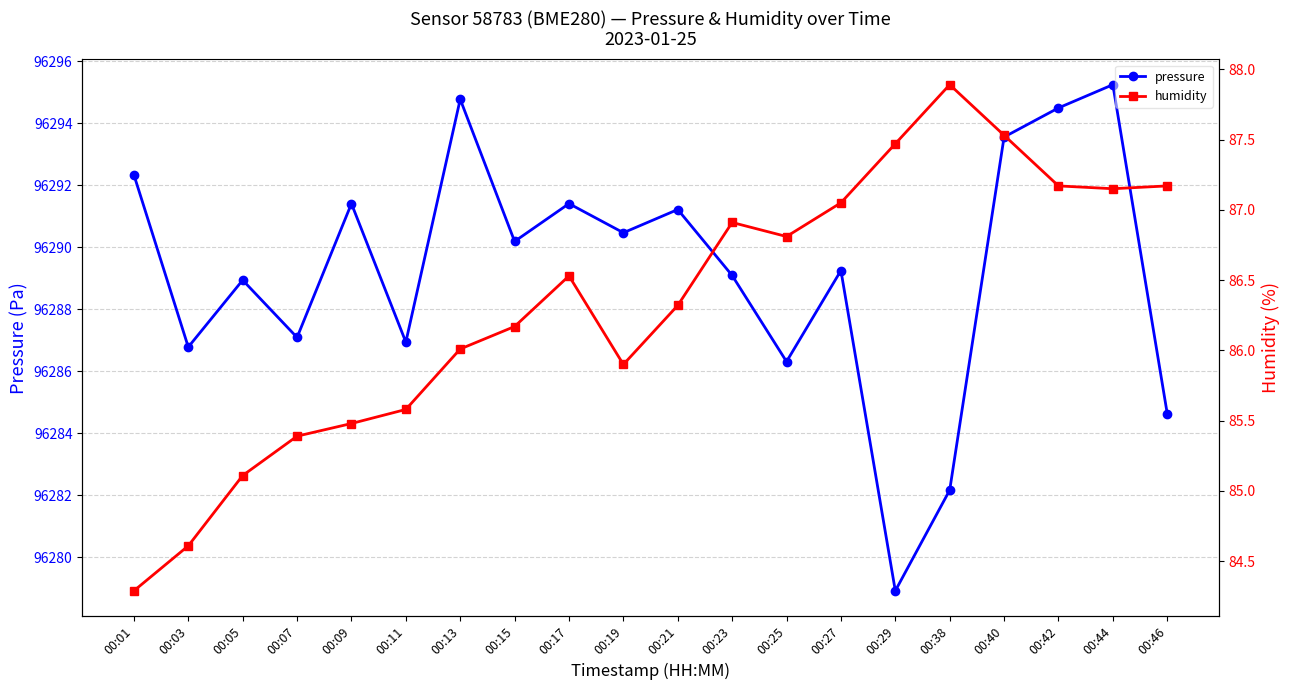

In humidity, how many points are higher than both neighbors (excluding endpoints)?

3